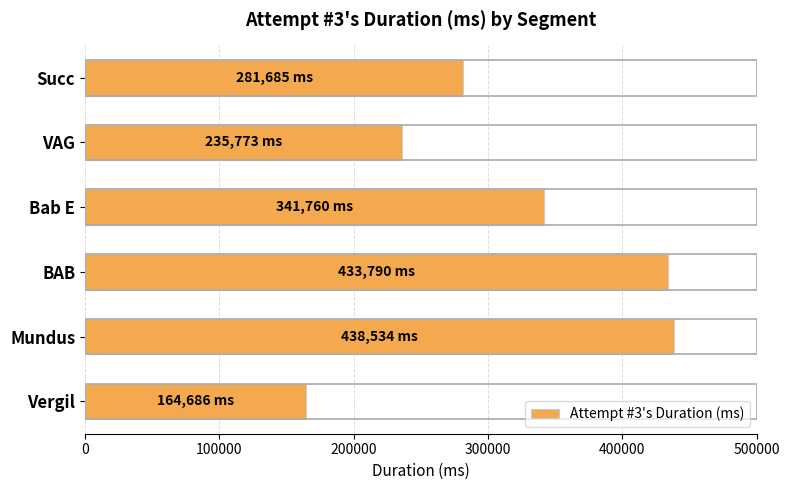

Is it true that the value at Bab E is 214903?

False